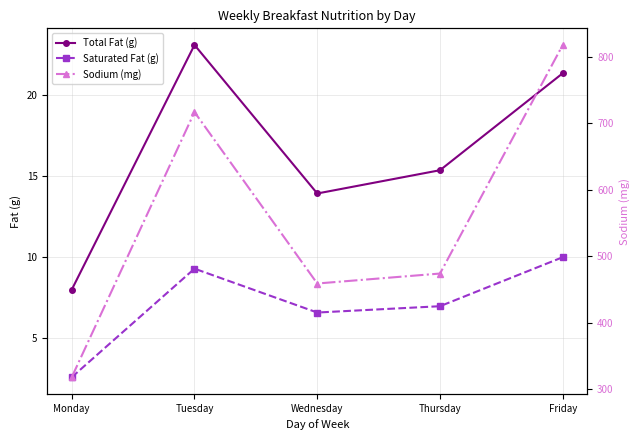

Which series has the largest total across all categories?

Sodium (mg)